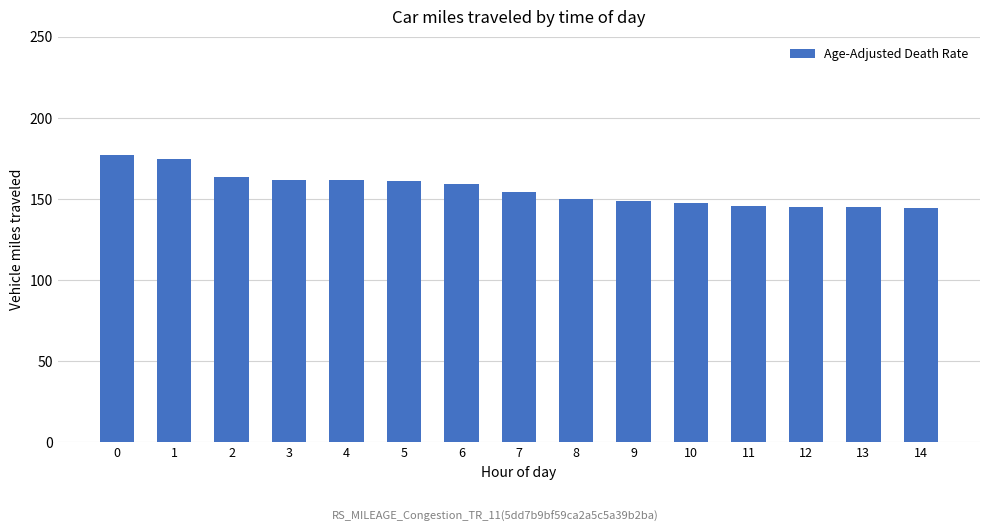

What is the sum of all values?

2340.0